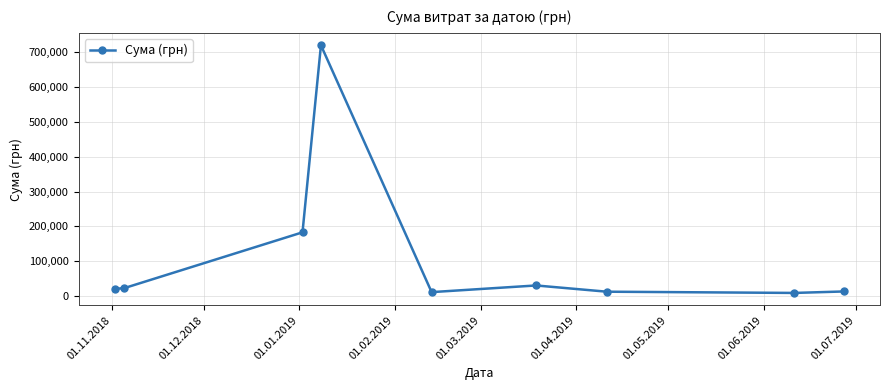

What is the value of the 2nd point from the left?

22564.5